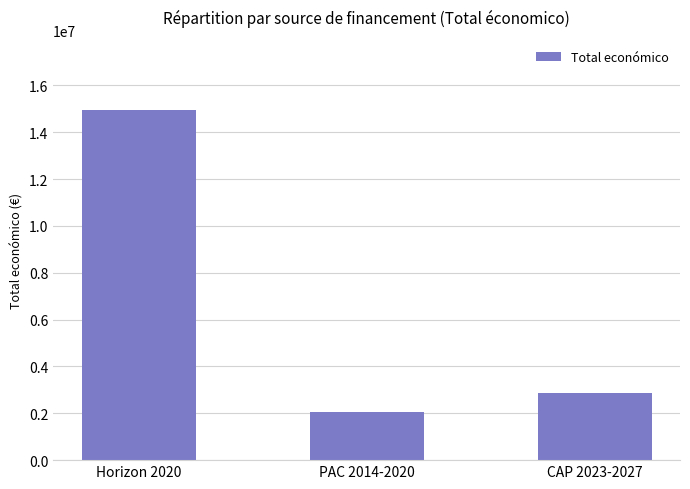

Where is the data nearest to the value 8498787?

CAP 2023-2027